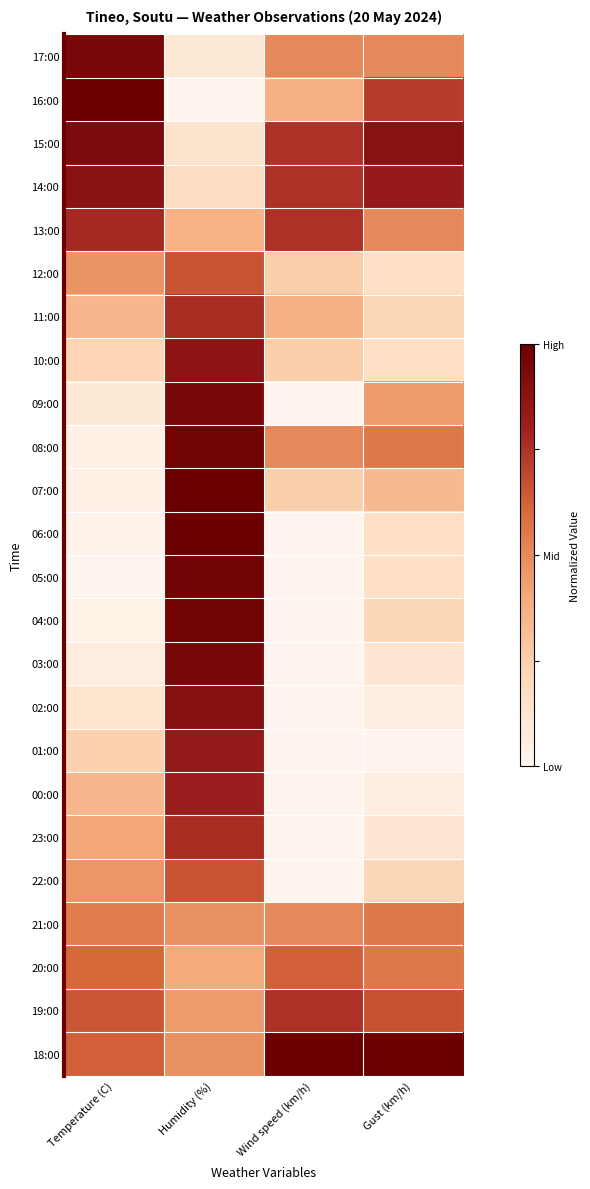

Reading left to right, list all the values displayed in this chart.

17:00: Temperature (C)=0.9	Humidity (%)=0.1	Wind speed (km/h)=0.5	Gust (km/h)=0.5
16:00: Temperature (C)=1.0	Humidity (%)=0.0	Wind speed (km/h)=0.4	Gust (km/h)=0.7
15:00: Temperature (C)=0.9	Humidity (%)=0.1	Wind speed (km/h)=0.8	Gust (km/h)=0.9
14:00: Temperature (C)=0.9	Humidity (%)=0.2	Wind speed (km/h)=0.8	Gust (km/h)=0.8
13:00: Temperature (C)=0.8	Humidity (%)=0.4	Wind speed (km/h)=0.8	Gust (km/h)=0.5
12:00: Temperature (C)=0.5	Humidity (%)=0.7	Wind speed (km/h)=0.2	Gust (km/h)=0.2
11:00: Temperature (C)=0.4	Humidity (%)=0.8	Wind speed (km/h)=0.4	Gust (km/h)=0.2
10:00: Temperature (C)=0.2	Humidity (%)=0.9	Wind speed (km/h)=0.2	Gust (km/h)=0.2
09:00: Temperature (C)=0.1	Humidity (%)=0.9	Wind speed (km/h)=0.0	Gust (km/h)=0.4
08:00: Temperature (C)=0.0	Humidity (%)=1.0	Wind speed (km/h)=0.5	Gust (km/h)=0.6
07:00: Temperature (C)=0.0	Humidity (%)=1.0	Wind speed (km/h)=0.2	Gust (km/h)=0.3
06:00: Temperature (C)=0.0	Humidity (%)=1.0	Wind speed (km/h)=0.0	Gust (km/h)=0.2
05:00: Temperature (C)=0.0	Humidity (%)=1.0	Wind speed (km/h)=0.0	Gust (km/h)=0.2
04:00: Temperature (C)=0.0	Humidity (%)=1.0	Wind speed (km/h)=0.0	Gust (km/h)=0.2
03:00: Temperature (C)=0.1	Humidity (%)=0.9	Wind speed (km/h)=0.0	Gust (km/h)=0.1
02:00: Temperature (C)=0.1	Humidity (%)=0.9	Wind speed (km/h)=0.0	Gust (km/h)=0.1
01:00: Temperature (C)=0.2	Humidity (%)=0.8	Wind speed (km/h)=0.0	Gust (km/h)=0.0
00:00: Temperature (C)=0.4	Humidity (%)=0.8	Wind speed (km/h)=0.0	Gust (km/h)=0.1
23:00: Temperature (C)=0.4	Humidity (%)=0.8	Wind speed (km/h)=0.0	Gust (km/h)=0.1
22:00: Temperature (C)=0.5	Humidity (%)=0.7	Wind speed (km/h)=0.0	Gust (km/h)=0.2
21:00: Temperature (C)=0.5	Humidity (%)=0.5	Wind speed (km/h)=0.5	Gust (km/h)=0.6
20:00: Temperature (C)=0.6	Humidity (%)=0.4	Wind speed (km/h)=0.6	Gust (km/h)=0.6
19:00: Temperature (C)=0.6	Humidity (%)=0.4	Wind speed (km/h)=0.8	Gust (km/h)=0.7
18:00: Temperature (C)=0.6	Humidity (%)=0.5	Wind speed (km/h)=1.0	Gust (km/h)=1.0